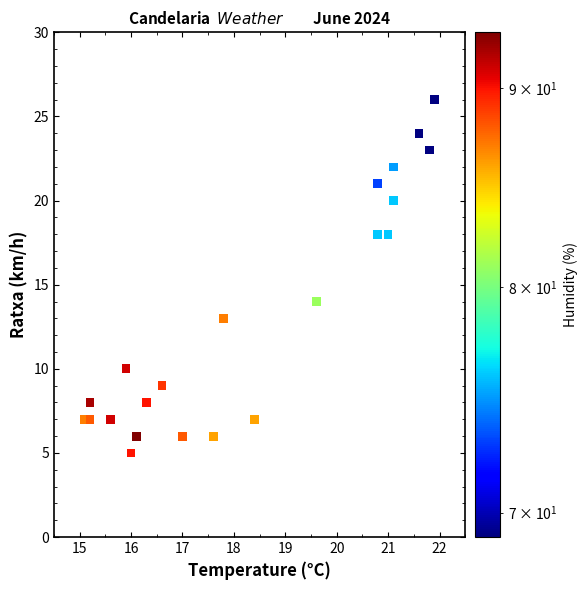

What is the range of Y values (max minus min)?

21